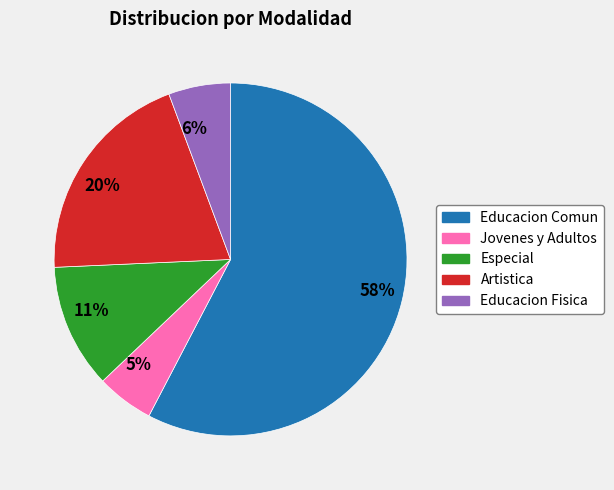

Is Educacion Comun the majority of the pie?

Yes